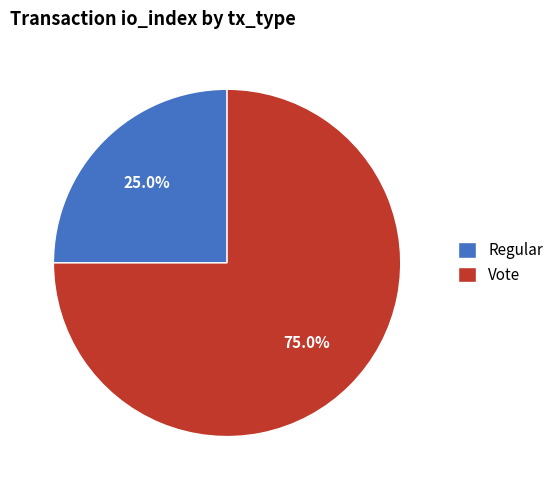

Which slice is the smallest?

Regular